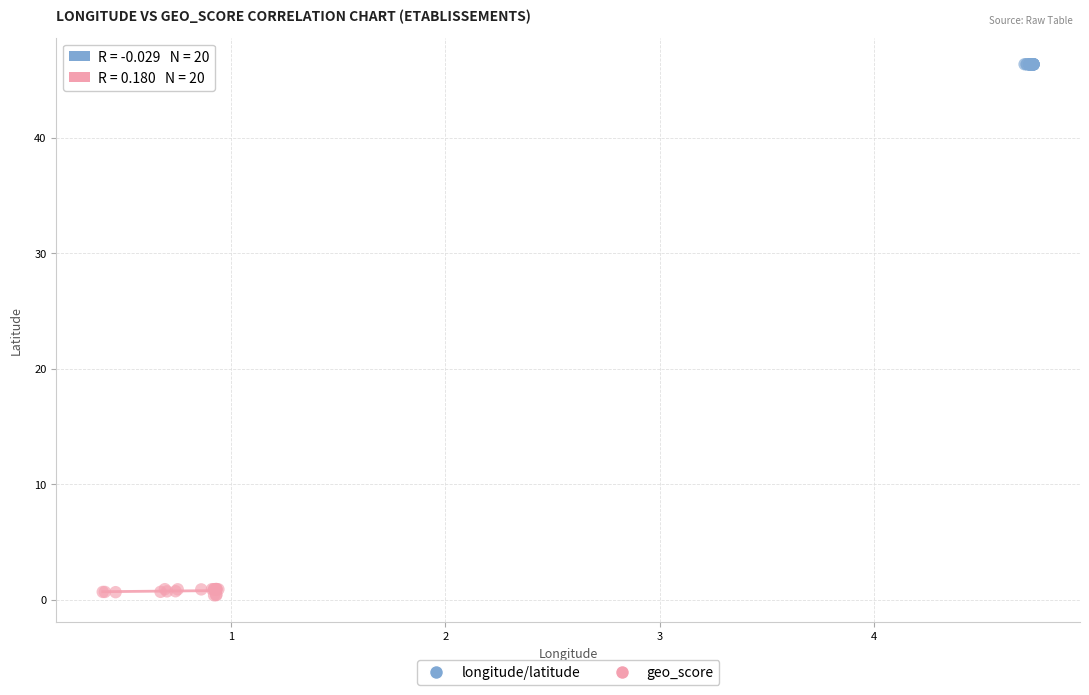

Which series contains the highest Y value?

longitude/latitude